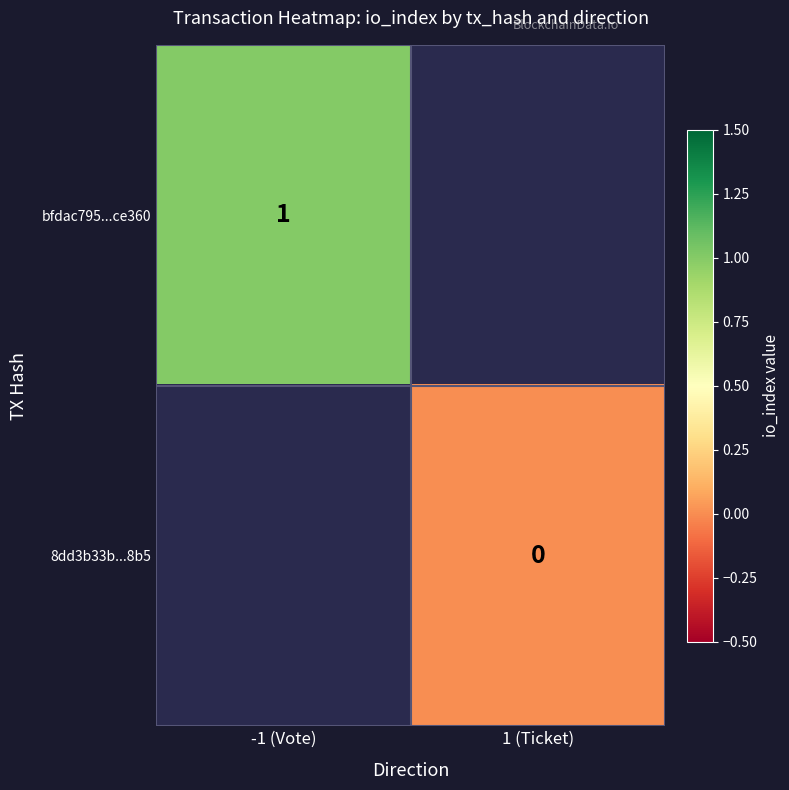

The value of bfdac795...ce360 at -1 (Vote) is 1. True or false?

True